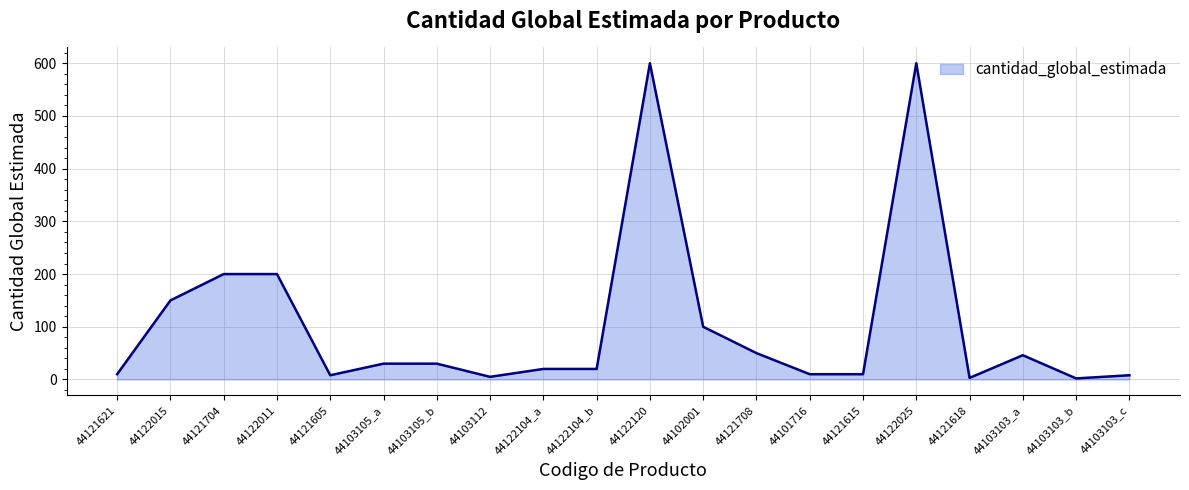

What is the change in value from 44122104_b to 44103103_a?

+26